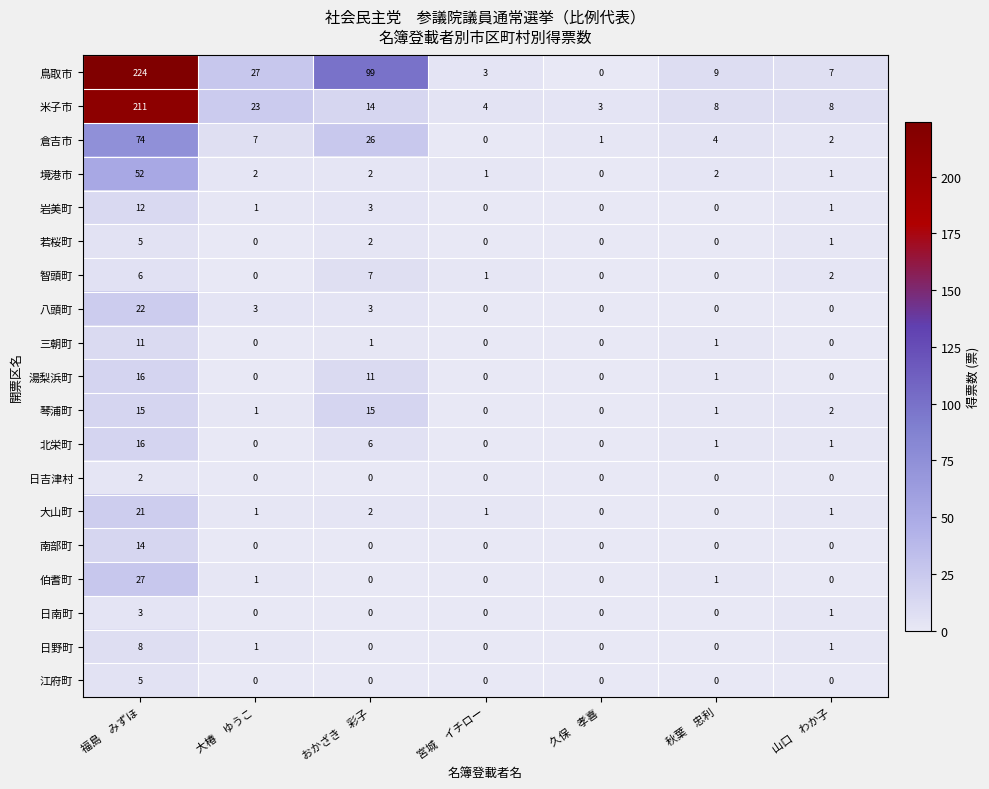

Which label corresponds to the largest value in the chart?

福島　みずほ